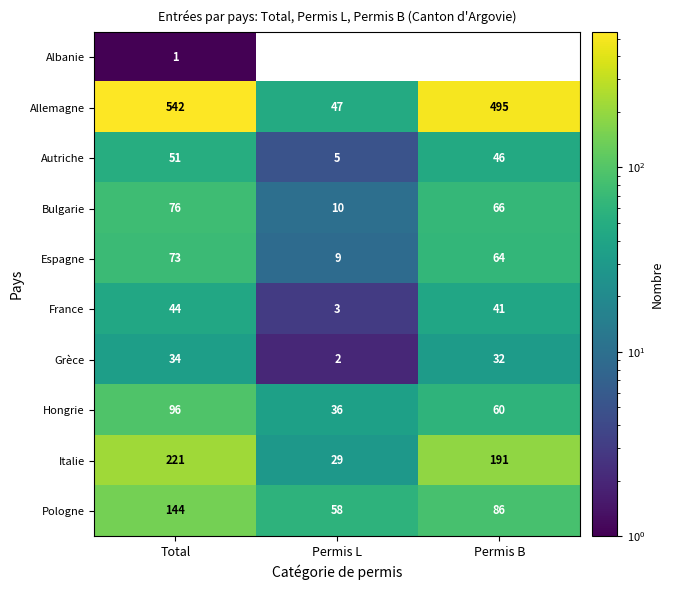

Is the value of Pologne at Total greater than the value of Hongrie at Permis B?

Yes